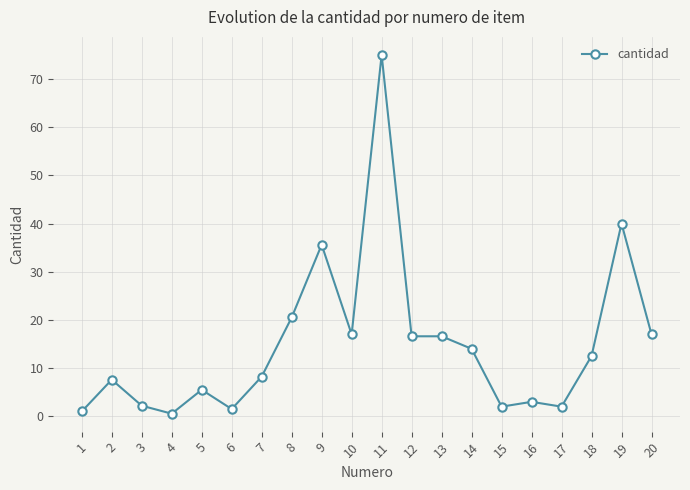

Where is the first local minimum?

4